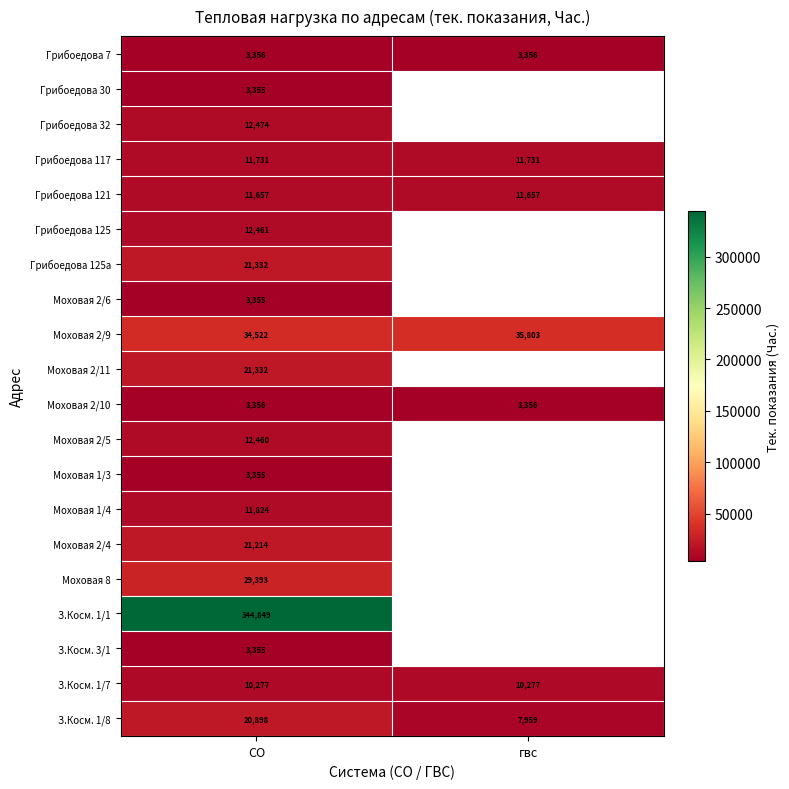

The value of З.Косм. 1/1 at СО is 172549. True or false?

False